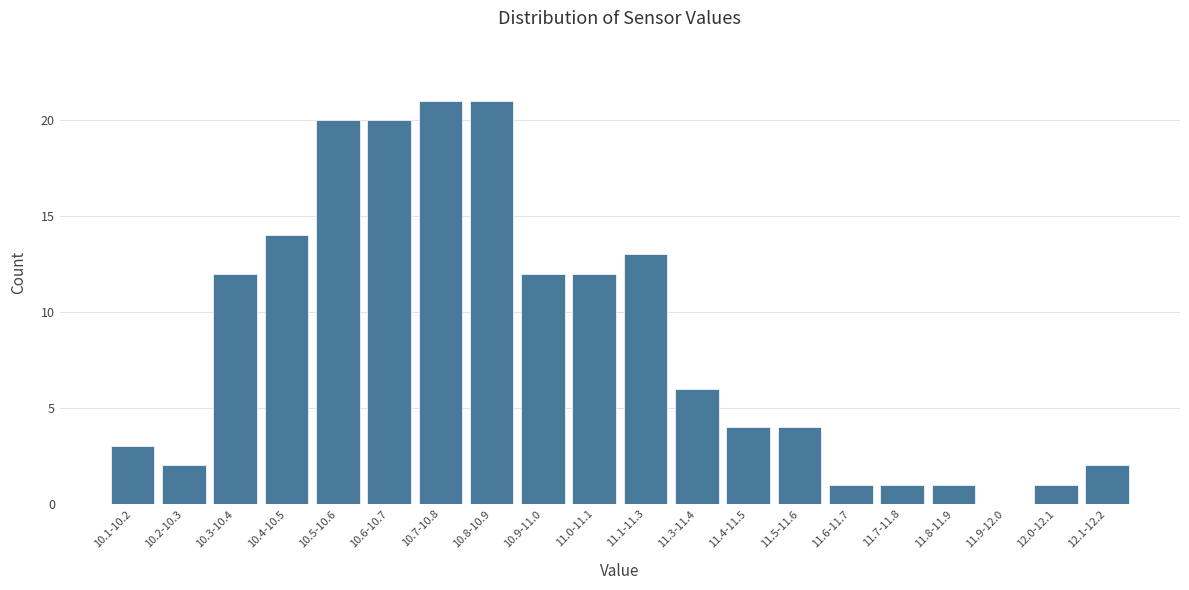

Reading left to right, extract all data points from this chart.

10.1-10.2=3	10.2-10.3=2	10.3-10.4=12	10.4-10.5=14	10.5-10.6=20	10.6-10.7=20	10.7-10.8=21	10.8-10.9=21	10.9-11.0=12	11.0-11.1=12	11.1-11.3=13	11.3-11.4=6	11.4-11.5=4	11.5-11.6=4	11.6-11.7=1	11.7-11.8=1	11.8-11.9=1	11.9-12.0=0	12.0-12.1=1	12.1-12.2=2